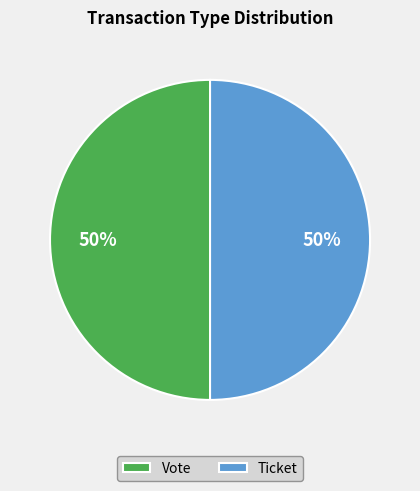

To the nearest percent, what is the average slice percentage?

50%